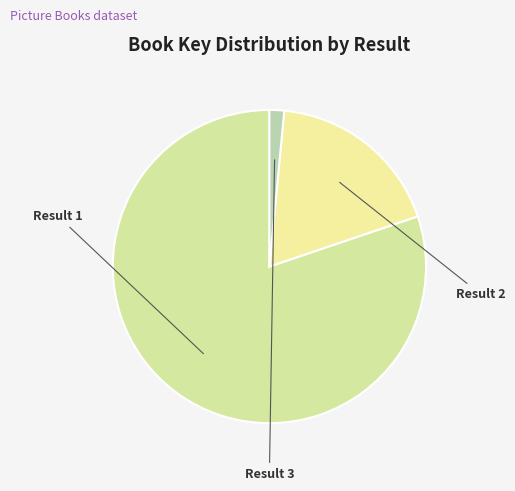

Is there a majority slice in this chart?

Yes